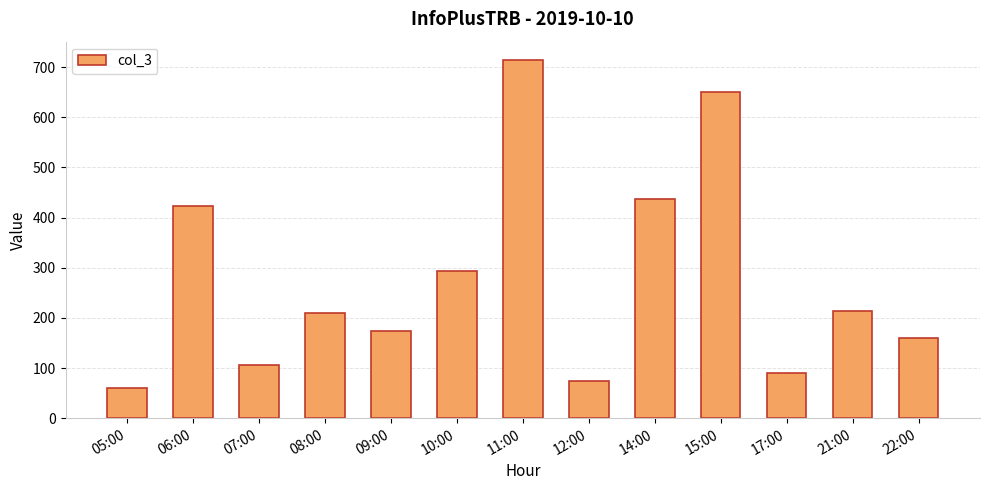

What is the value of the 1st bar from the left?

60